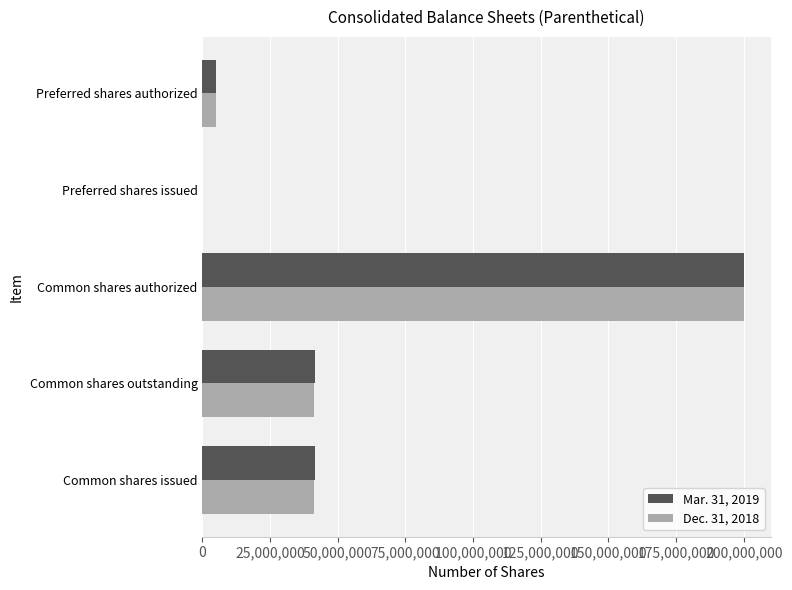

What is the sum of all Dec. 31, 2018 values?

287794394